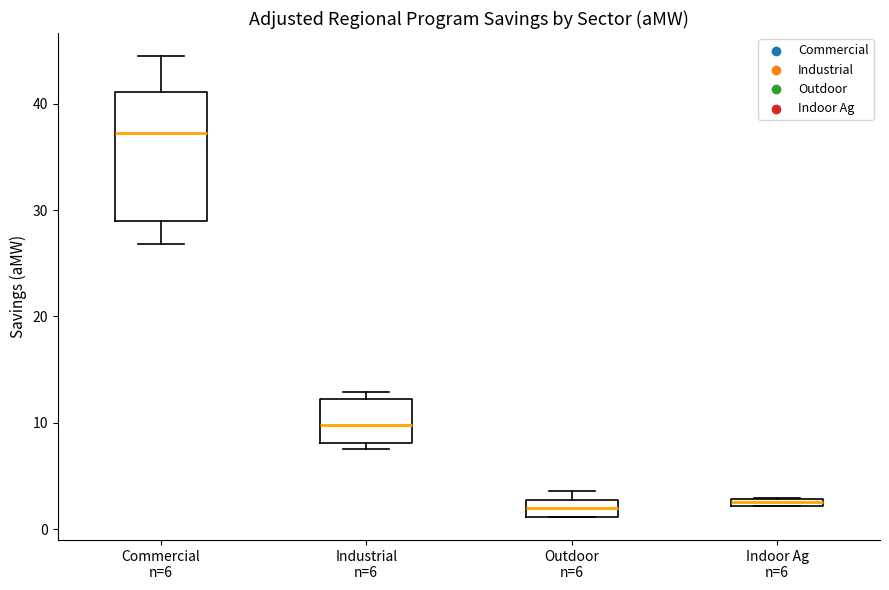

Where is the lower edge of the box for Indoor Ag n=6 on the y-axis? The values are not printed on the chart, so give them approximately, as read against the axis.

2